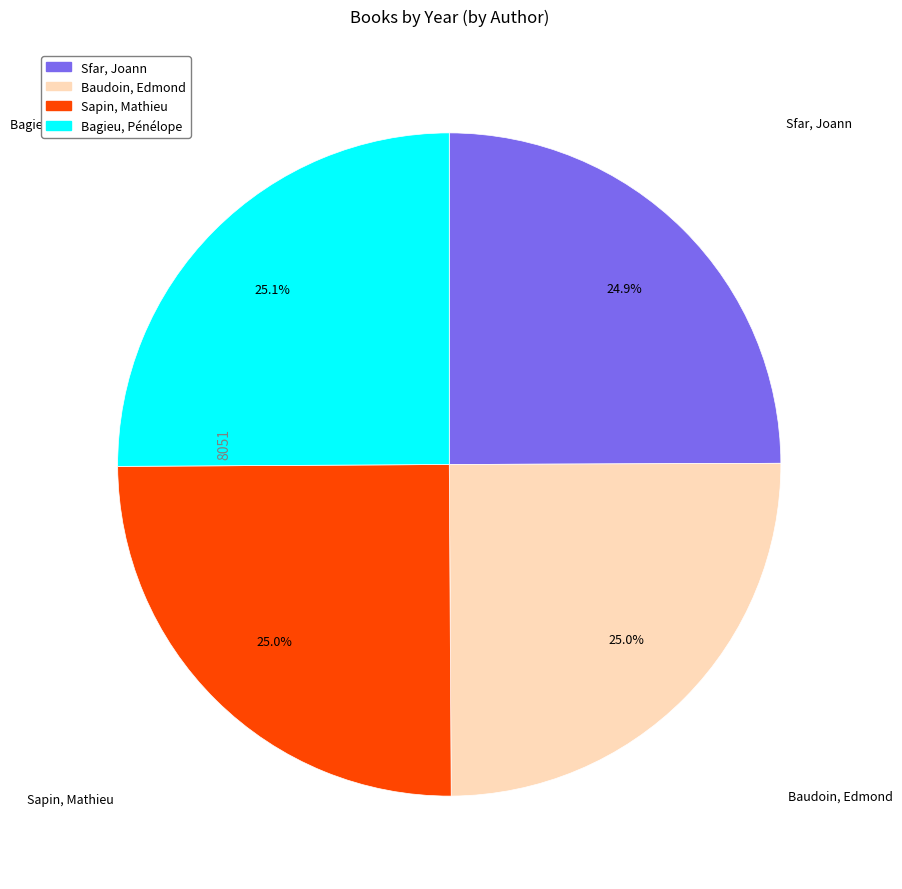

What is the ratio of the value at Sapin, Mathieu to the value at Bagieu, Pénélope?

1.0